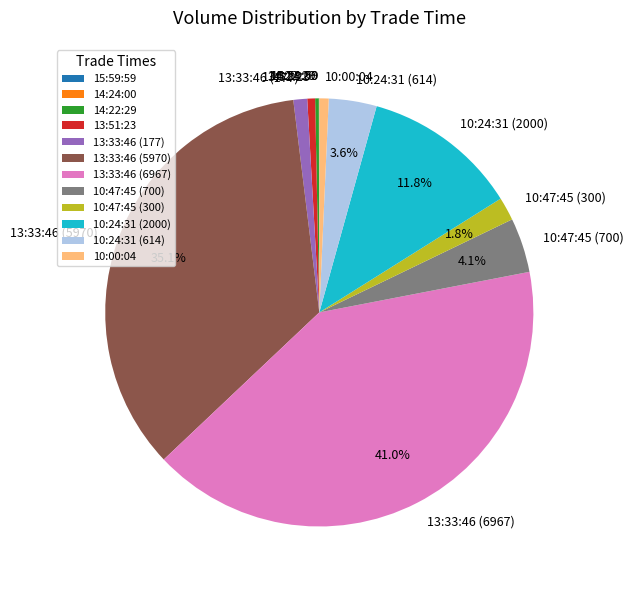

What is the ratio of the value at 10:24:31 (2000) to the value at 10:00:04?

16.7